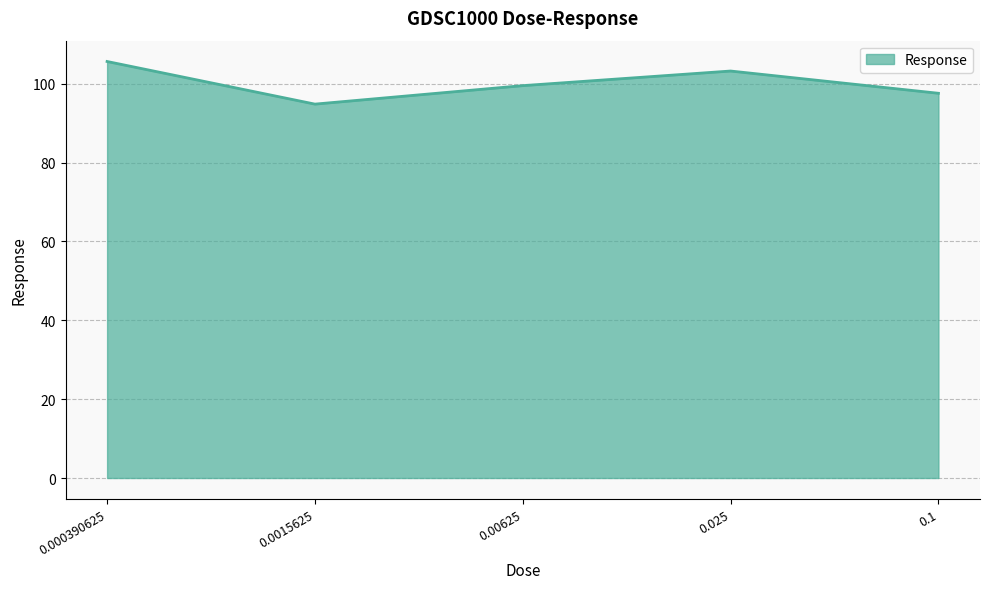

At which category does the data reach its first local valley?

0.0015625